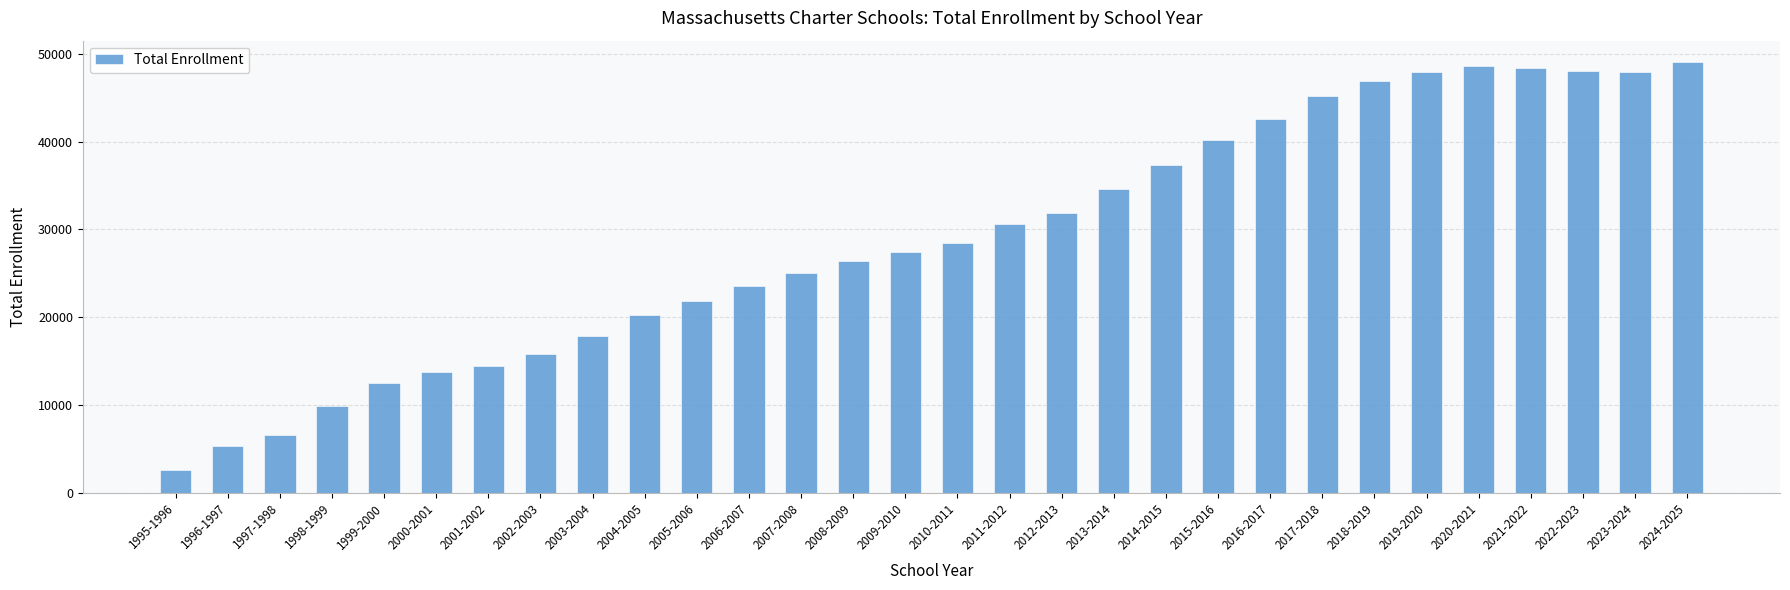

Which has a higher value, 2009-2010 or 2002-2003?

2009-2010